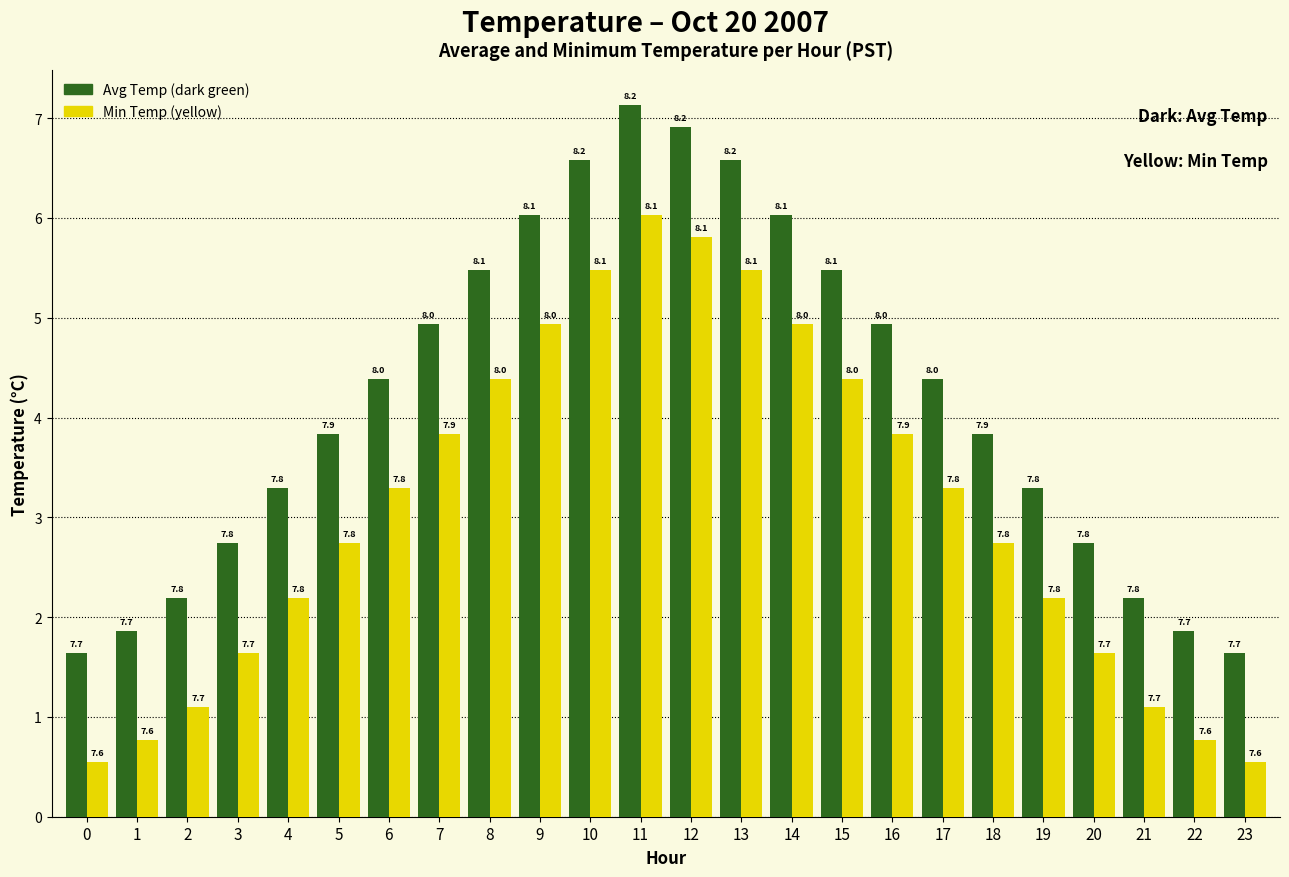

List the series in order of their overall mean, lowest first.

Min Temp (yellow), Avg Temp (dark green)